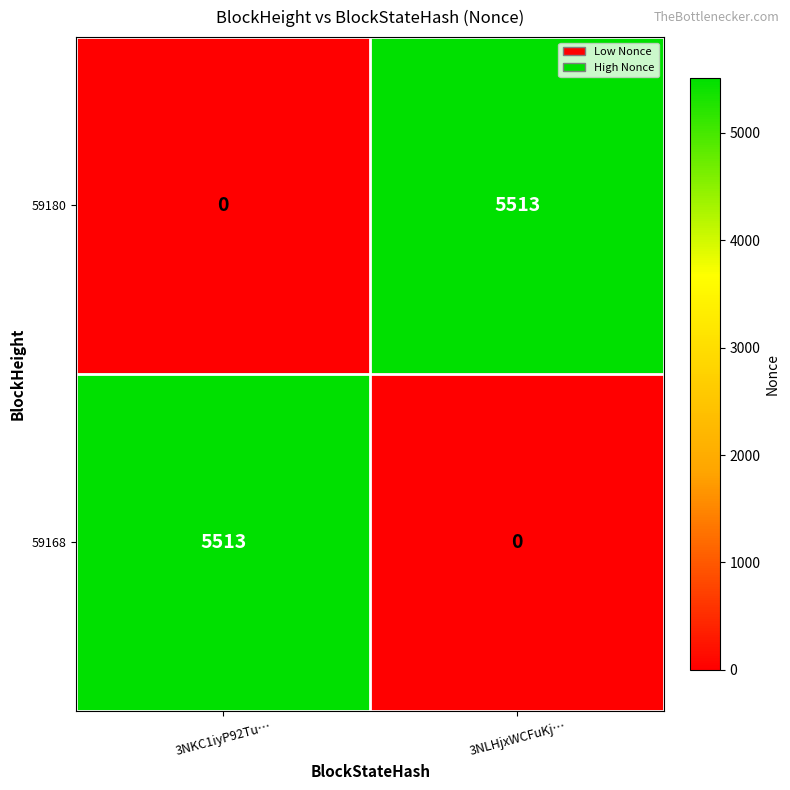

What is the total value across all series at 3NKC1iyP92Tu…?

5513